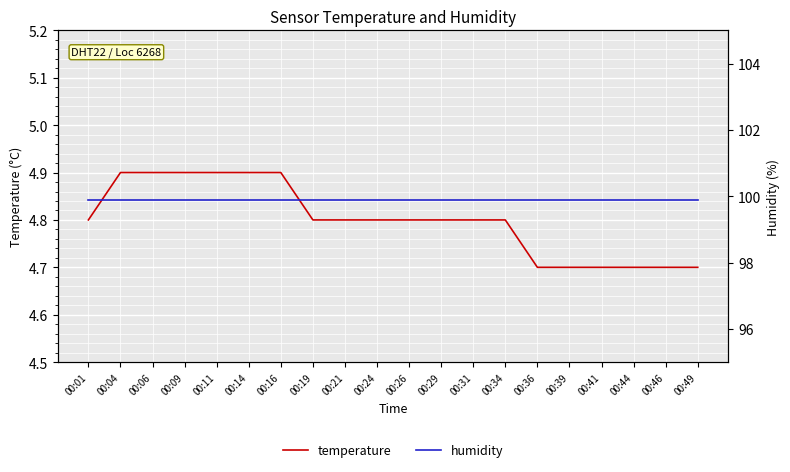

True or false: temperature has more than 2 points higher than both neighbors.

False